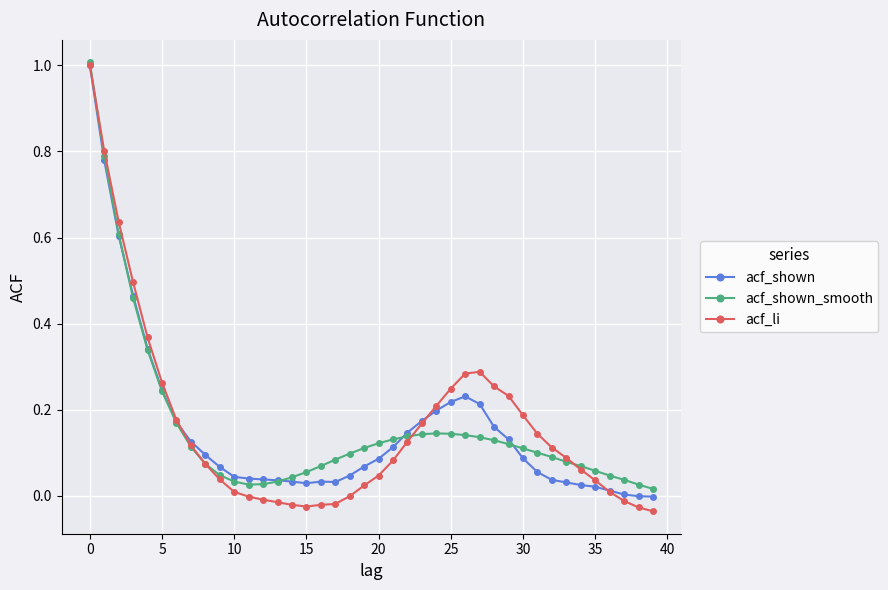

How many categories are shown in the chart?

40